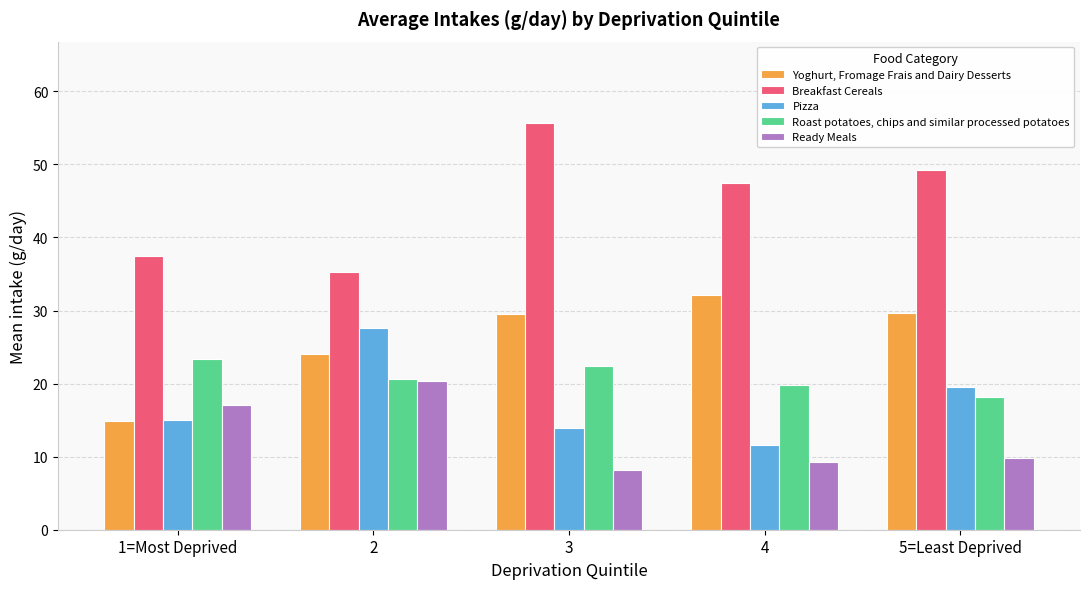

At 4, list the series in order from smallest to largest.

Ready Meals, Pizza, Roast potatoes, chips and similar processed potatoes, Yoghurt, Fromage Frais and Dairy Desserts, Breakfast Cereals